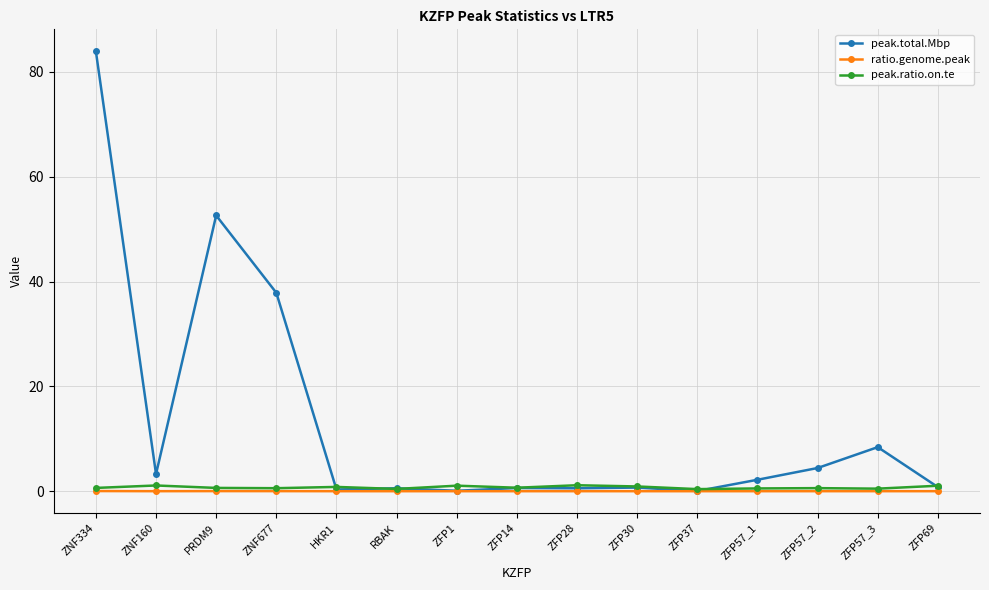

What is the difference between the highest and lowest values at ZFP57_1?

2.2